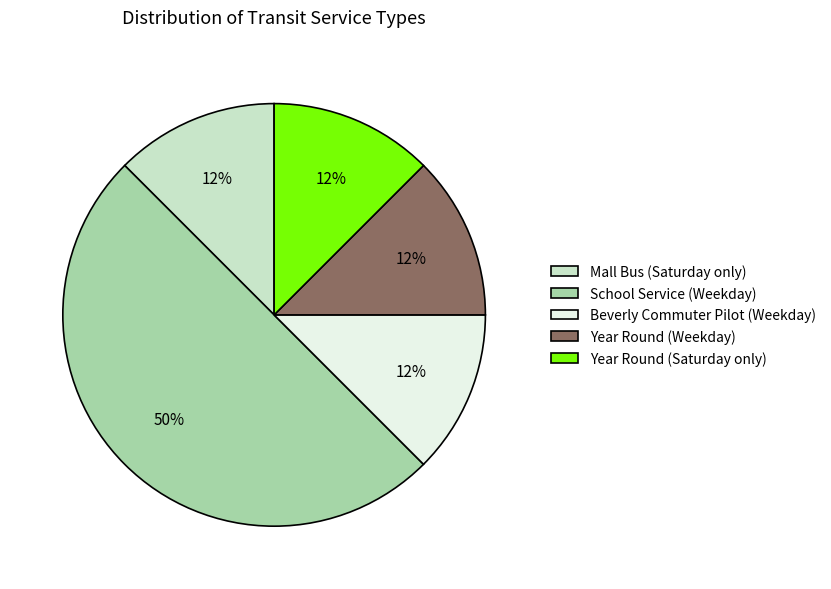

Does Year Round (Weekday) represent more than half of the total?

No